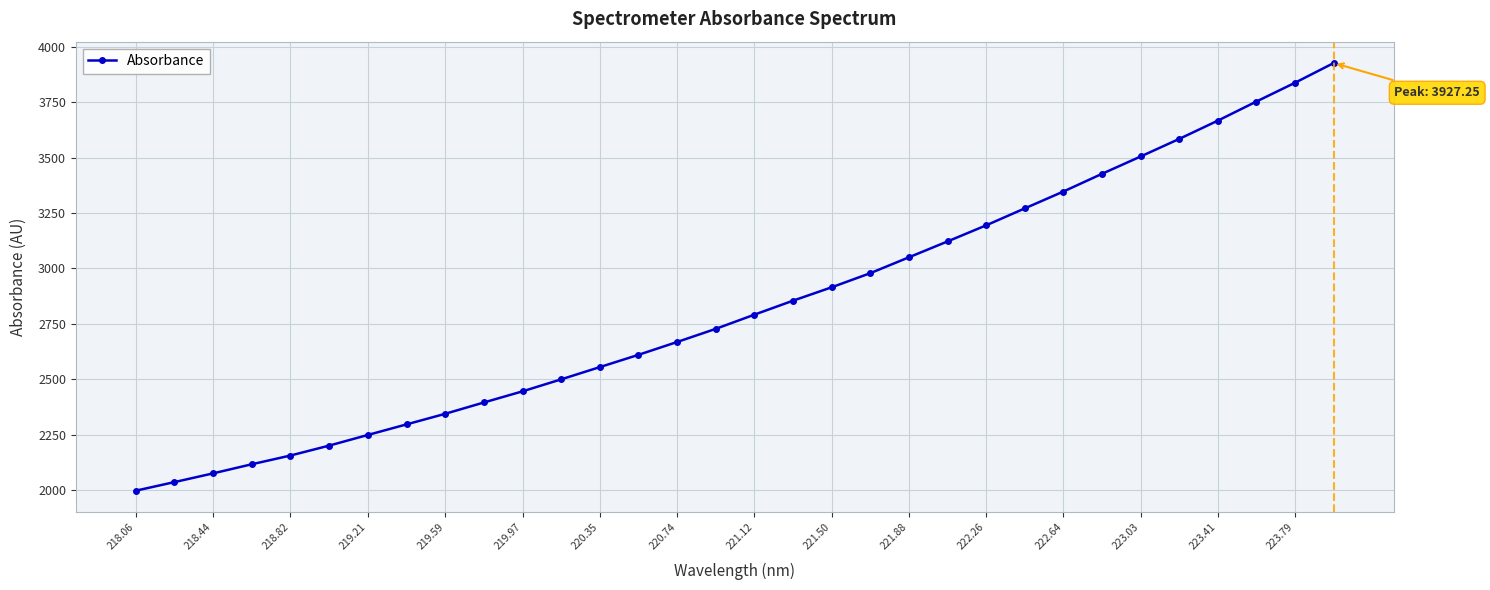

What is the value of the 7th point from the left?

2248.0